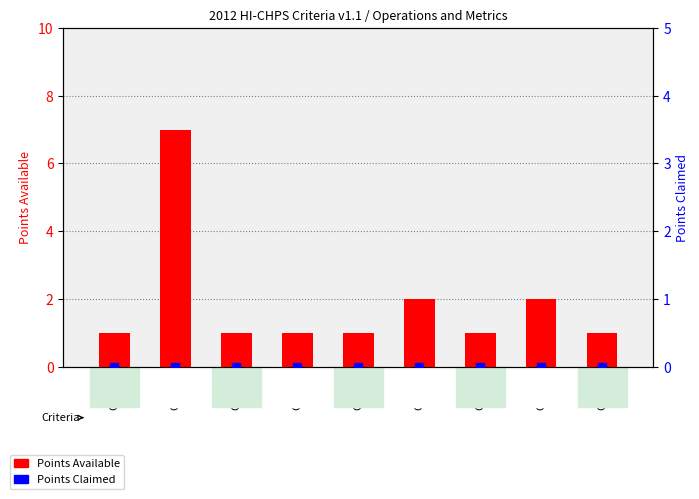

Which series has the largest total across all categories?

Points Available